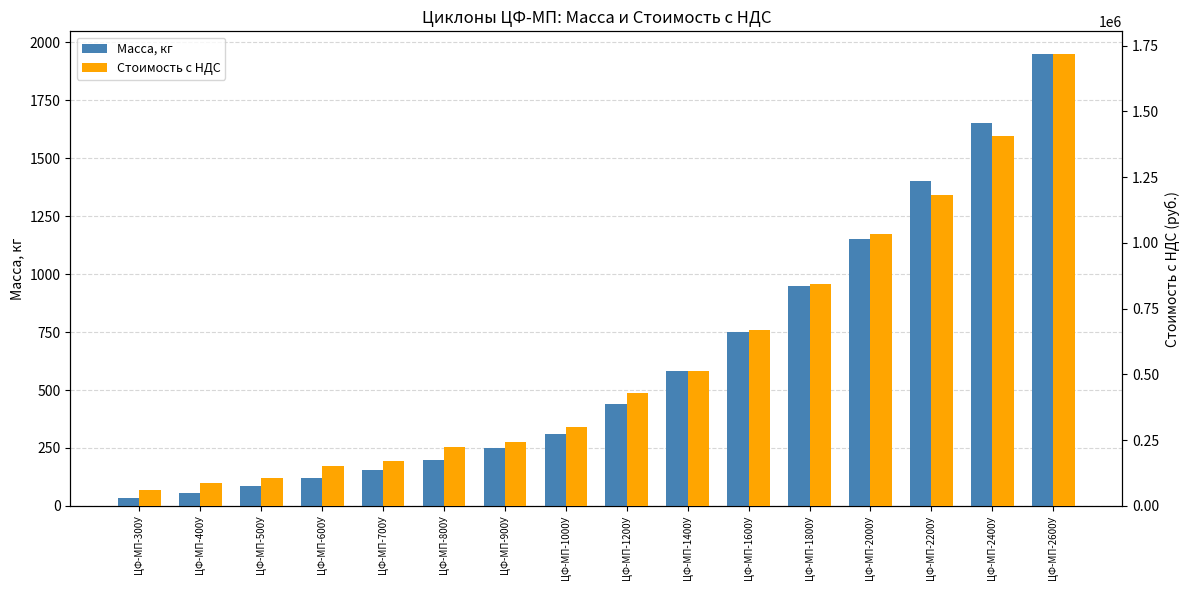

How many bars are there in each group?

2